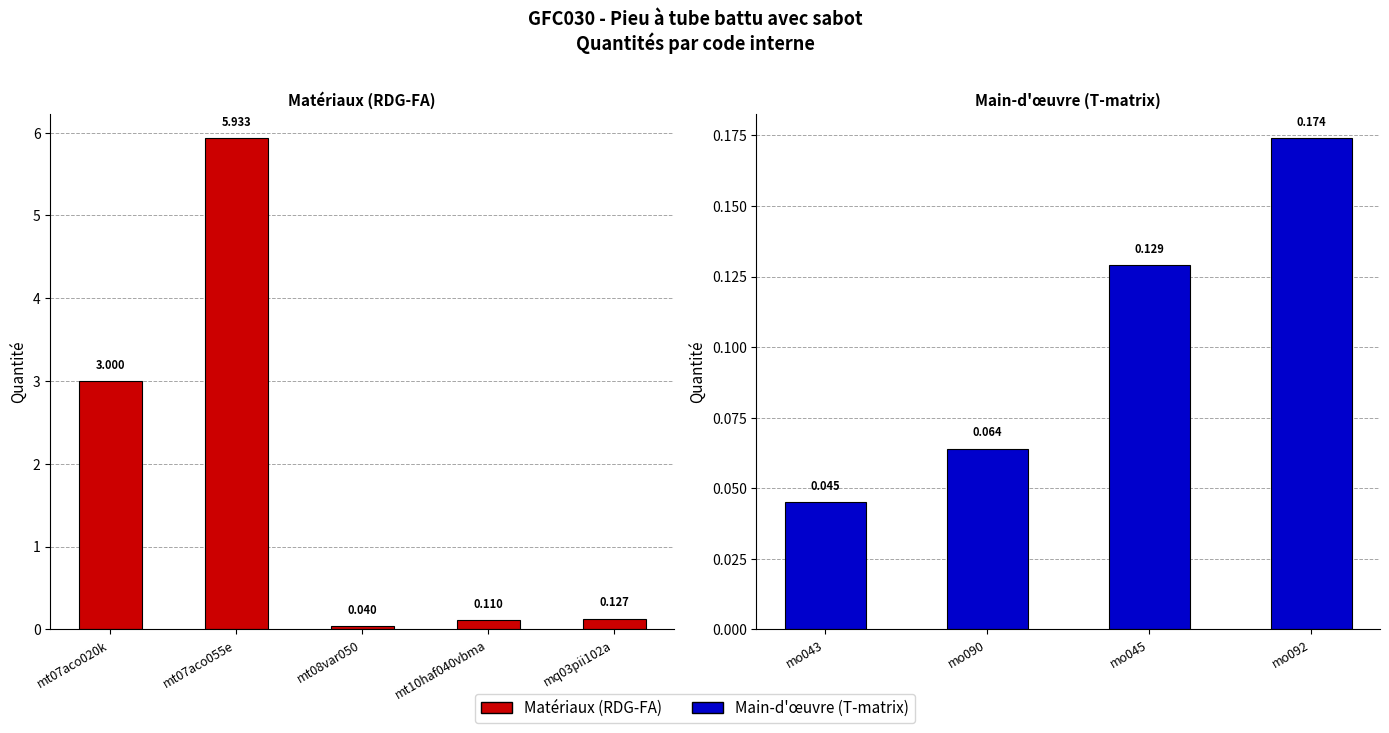

The value at mt07aco055e is 5.9. True or false?

True